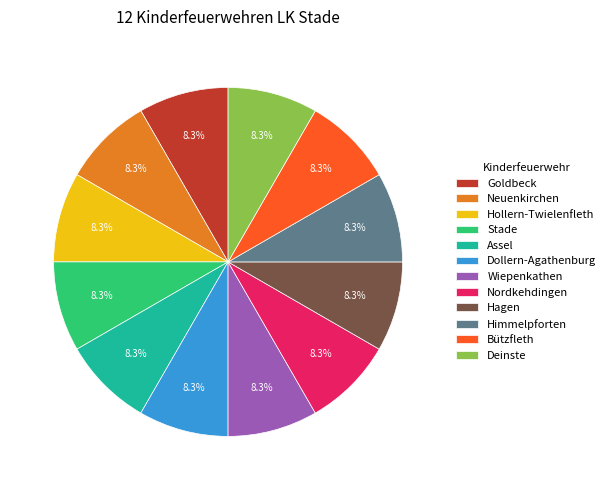

What is the ratio of the value at Hollern-Twielenfleth to the value at Deinste?

1.0